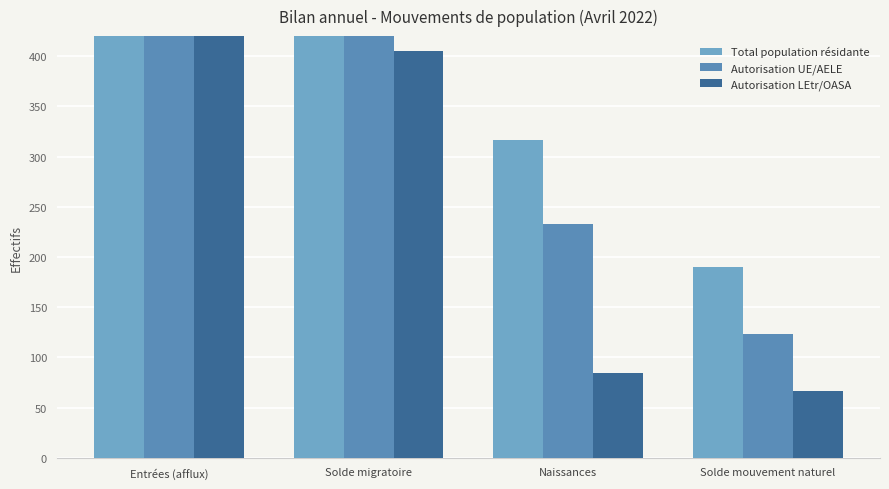

At which label does Autorisation UE/AELE reach its peak?

Entrées (afflux)